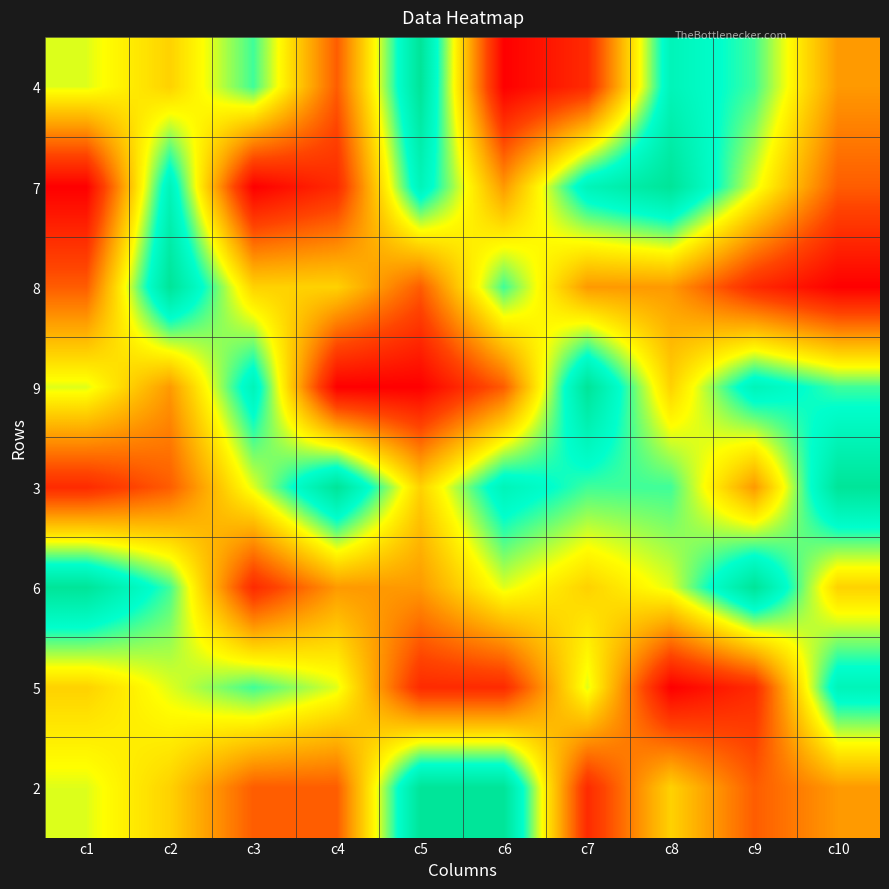

Reading right to left, list all the values displayed in this chart.

4: c10=4	c9=7	c8=8	c7=2	c6=1	c5=9	c4=3	c3=7	c2=5	c1=6
7: c10=3	c9=6	c8=9	c7=8	c6=4	c5=8	c4=2	c3=1	c2=8	c1=1
8: c10=1	c9=2	c8=4	c7=4	c6=7	c5=3	c4=5	c3=5	c2=9	c1=3
9: c10=7	c9=8	c8=5	c7=9	c6=3	c5=1	c4=1	c3=8	c2=4	c1=6
3: c10=9	c9=4	c8=7	c7=7	c6=8	c5=5	c4=9	c3=6	c2=3	c1=2
6: c10=5	c9=9	c8=6	c7=5	c6=6	c5=4	c4=4	c3=2	c2=7	c1=9
5: c10=8	c9=2	c8=1	c7=6	c6=2	c5=2	c4=6	c3=7	c2=6	c1=5
2: c10=4	c9=3	c8=5	c7=2	c6=9	c5=9	c4=3	c3=3	c2=5	c1=6